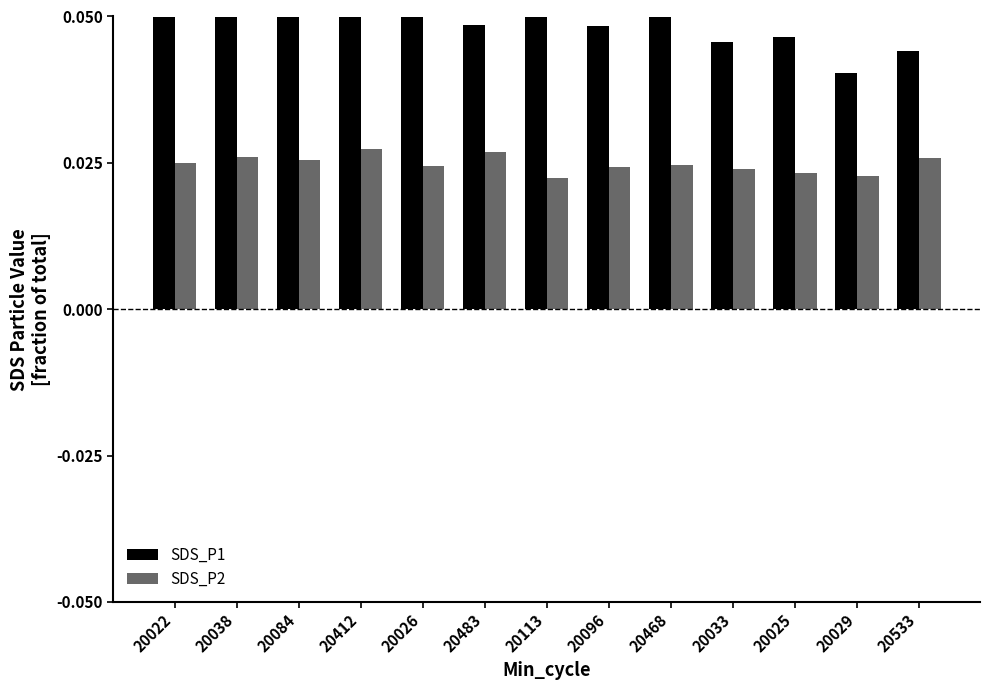

Reading left to right, transcribe all the data shown in this chart.

SDS_P1: 0.1	0.1	0.1	0.1	0.1	0.0	0.1	0.0	0.1	0.0	0.0	0.0	0.0
SDS_P2: 0.0	0.0	0.0	0.0	0.0	0.0	0.0	0.0	0.0	0.0	0.0	0.0	0.0